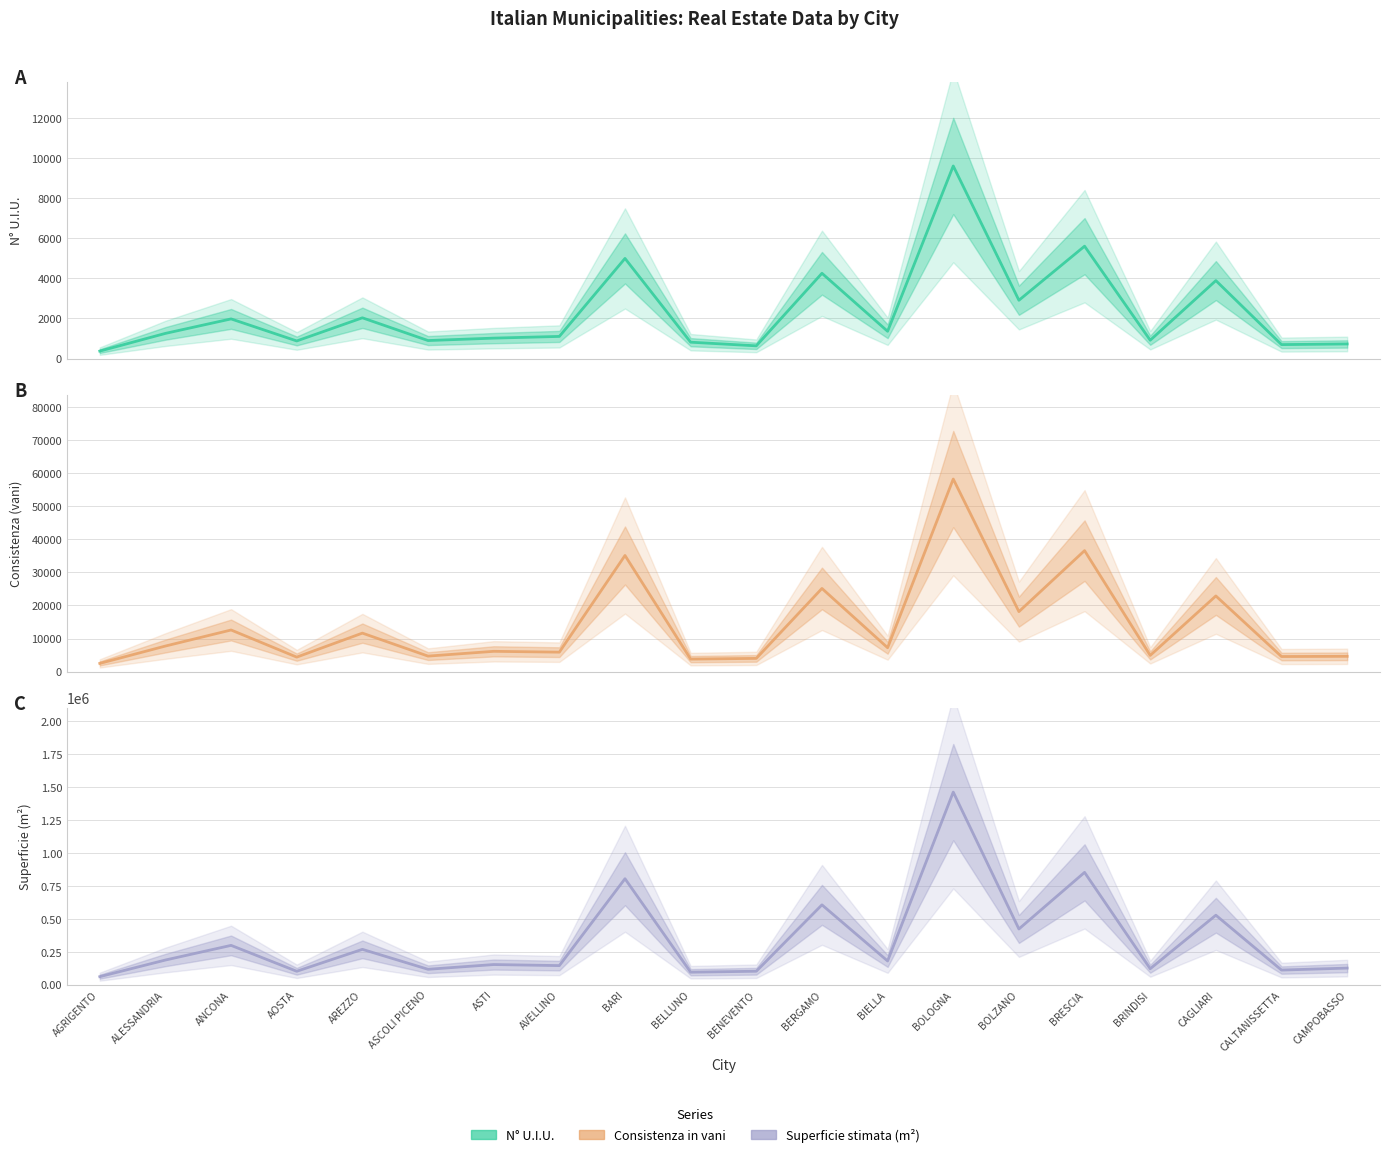

How many values in the Totale Superficie stimata in m2 (estimate) series exceed 180262?

9